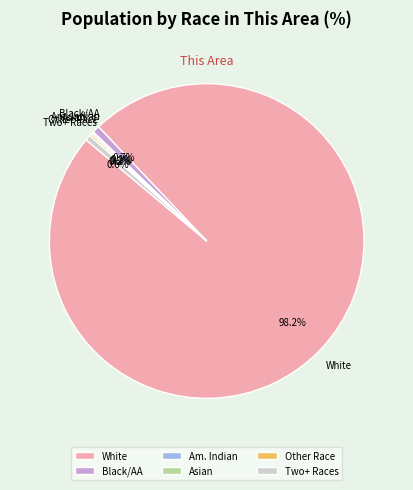

Does White represent more than half of the total?

Yes